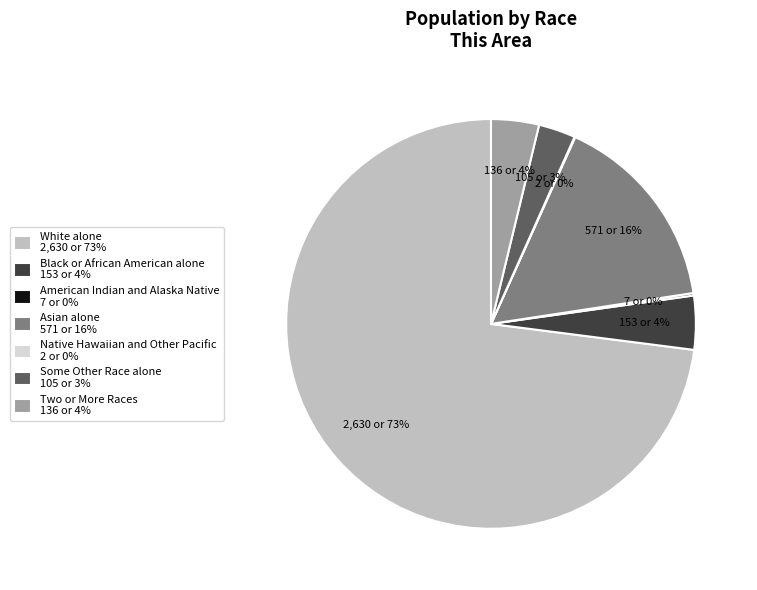

Is the sum of White alone 2,630 or 73% and Some Other Race alone 105 or 3% greater than half?

Yes